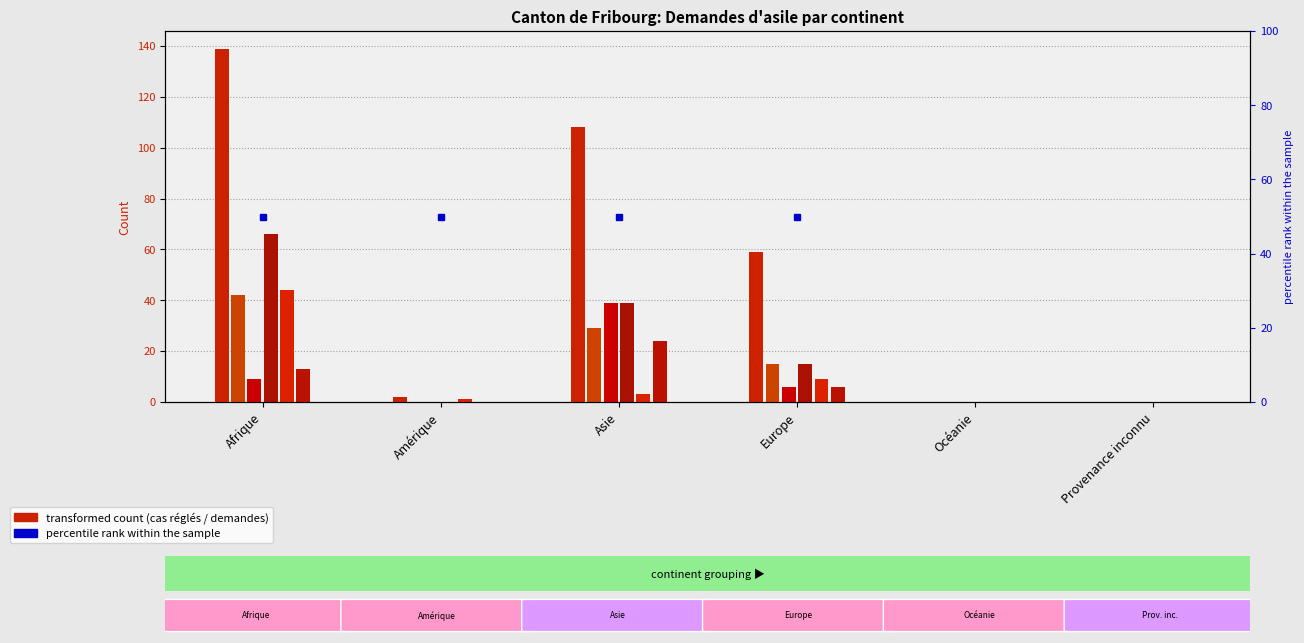

At Océanie, list the series in order from smallest to largest.

Total des cas réglés, Total nouvelles demandes d'asile, Octrois de l'asile, Rejets sans AP, Autres règlements: radiations, Rejets avec AP